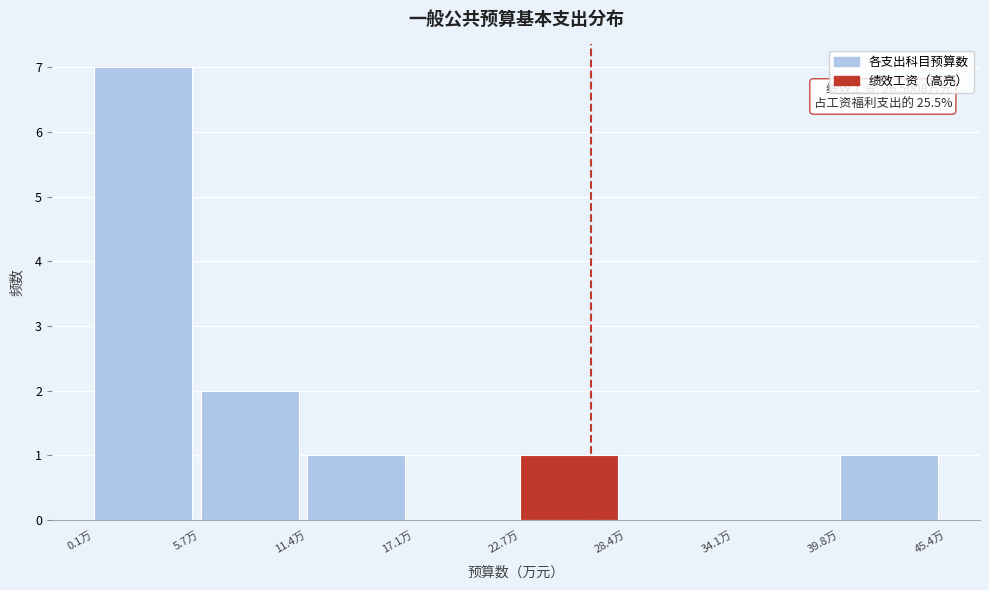

Over which range of the x-axis is the bar tallest?

0 to 6